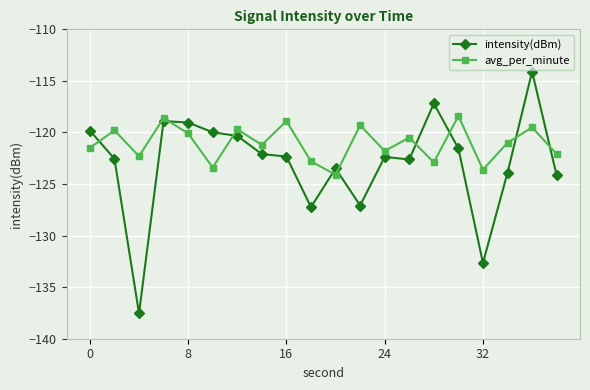

What is the value of the intensity(dBm) point at the 7th from the left?

-120.3